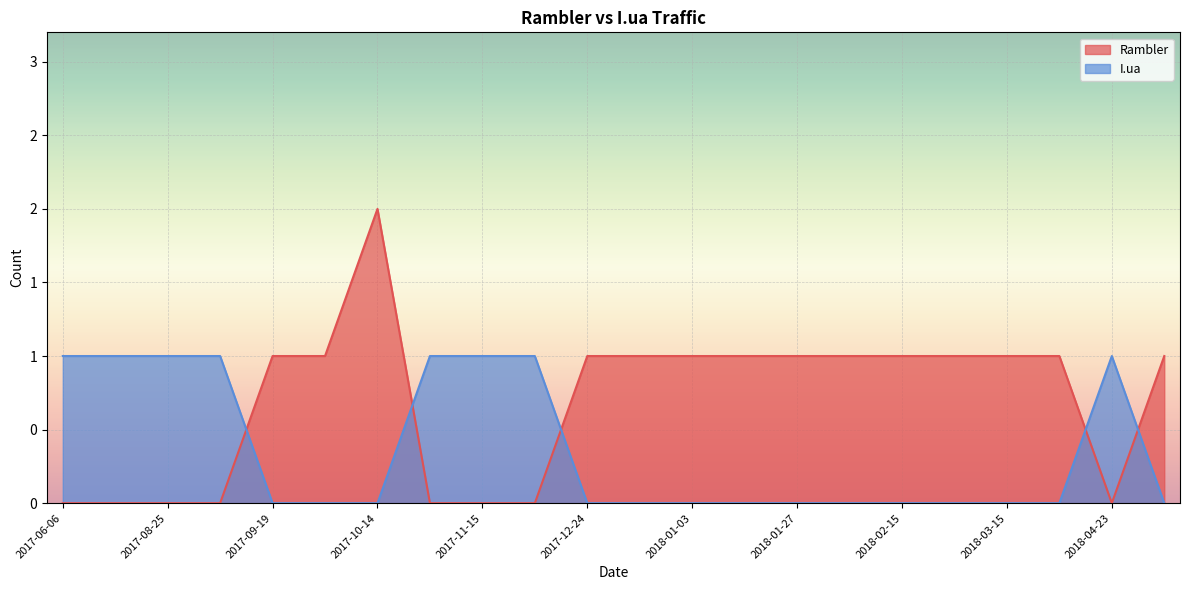

Rank the series by their maximum value, from highest to lowest.

Rambler, I.ua